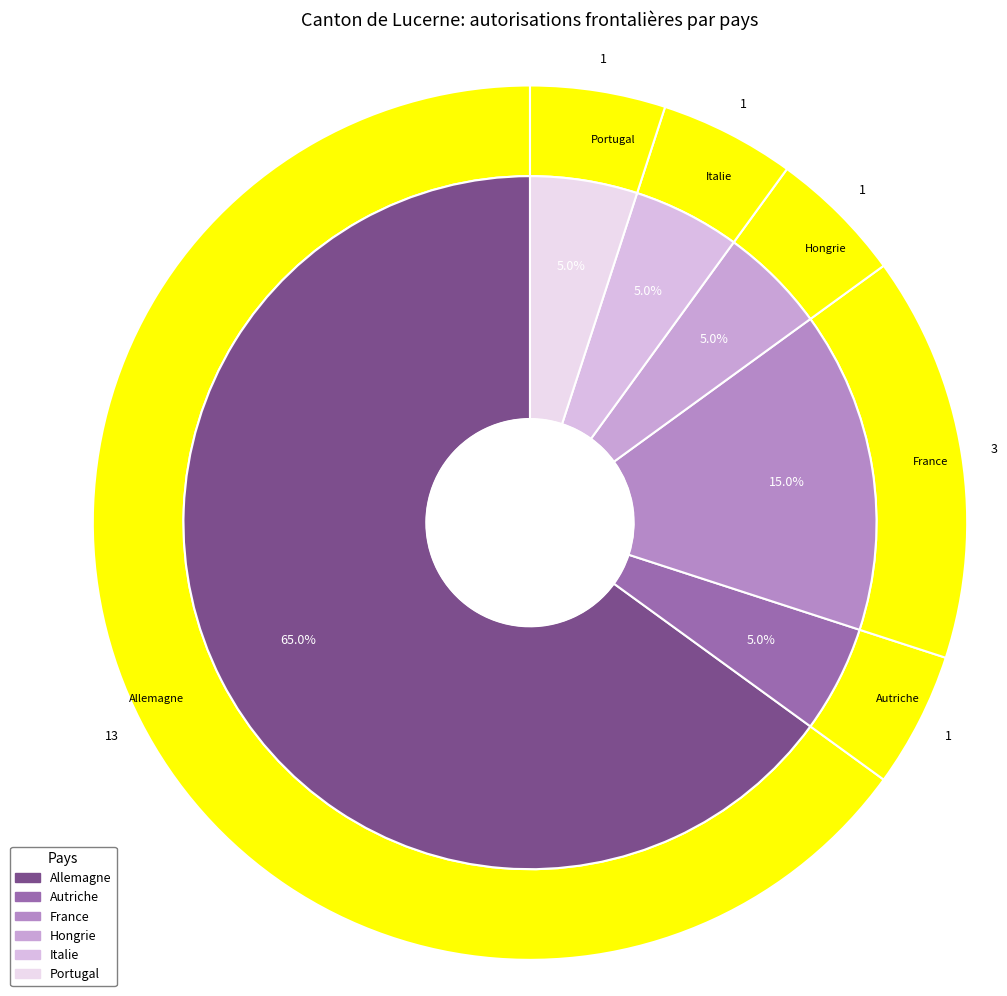

The France slice represents 23% of the pie. True or false?

False